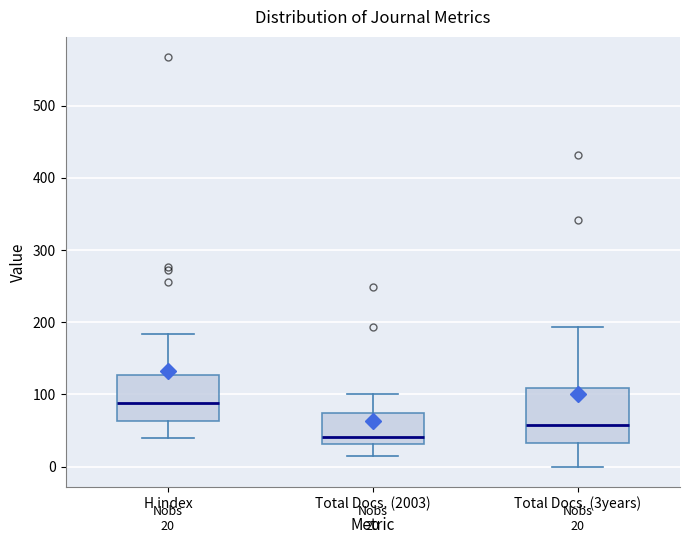

Which box's median line is the lowest?

Total Docs. (2003)